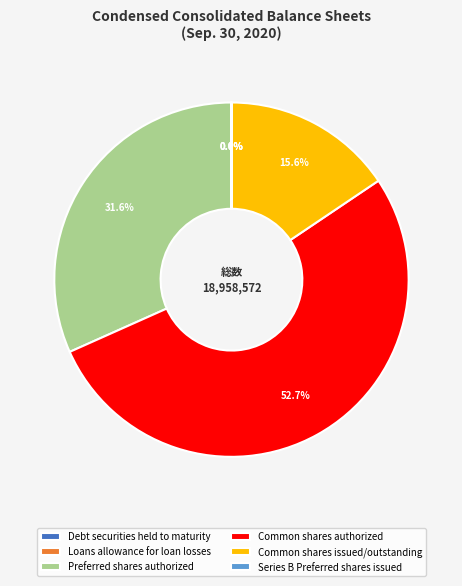

To the nearest percent, what percentage of the pie is Preferred shares authorized?

32%